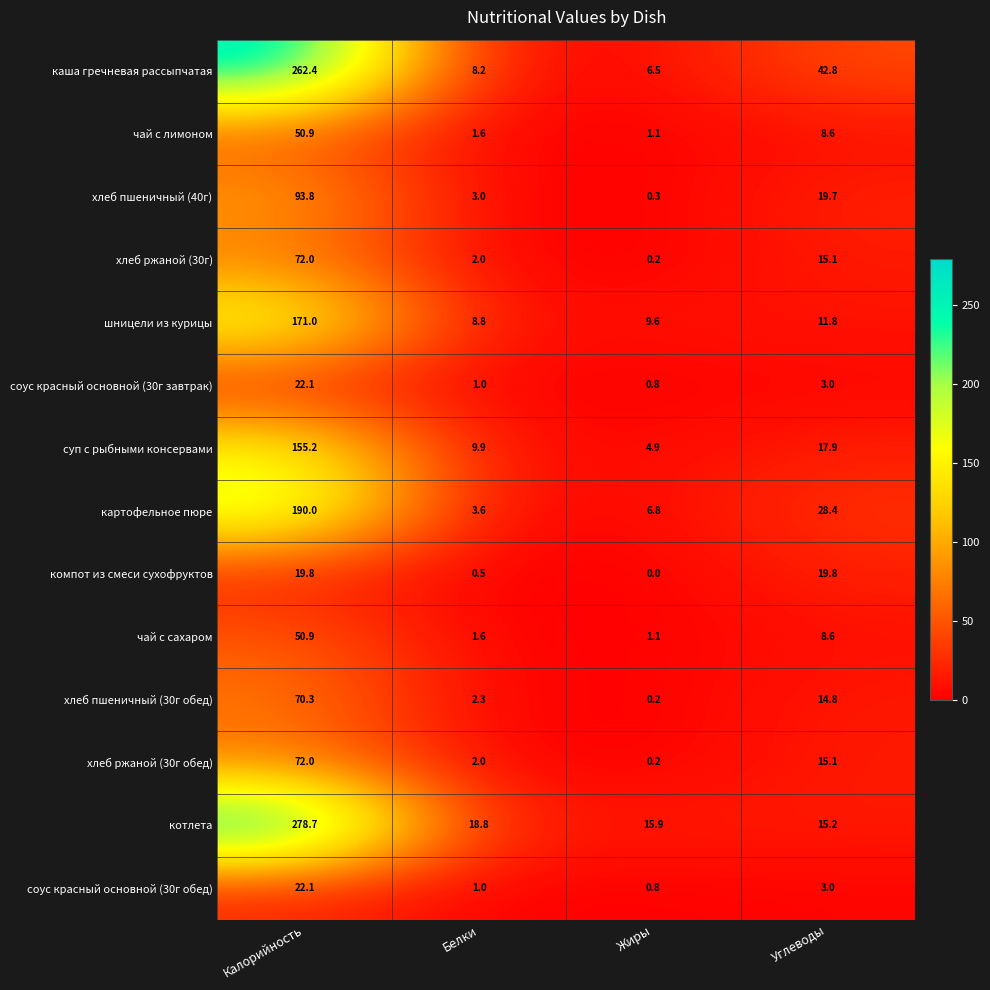

At which label is соус красный основной (30г обед) closest to 11?

Углеводы